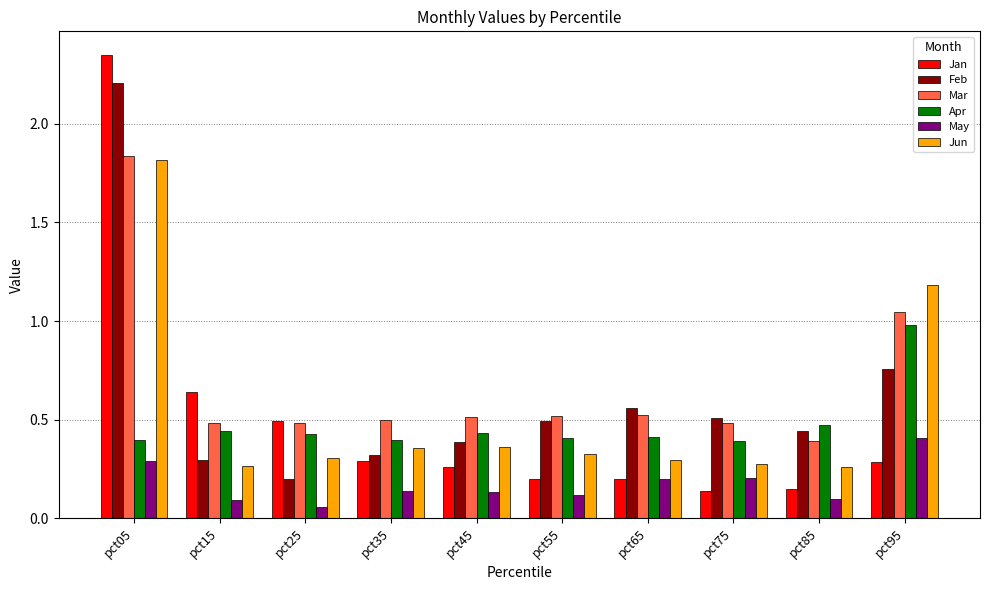

Which series has the largest total across all categories?

Mar